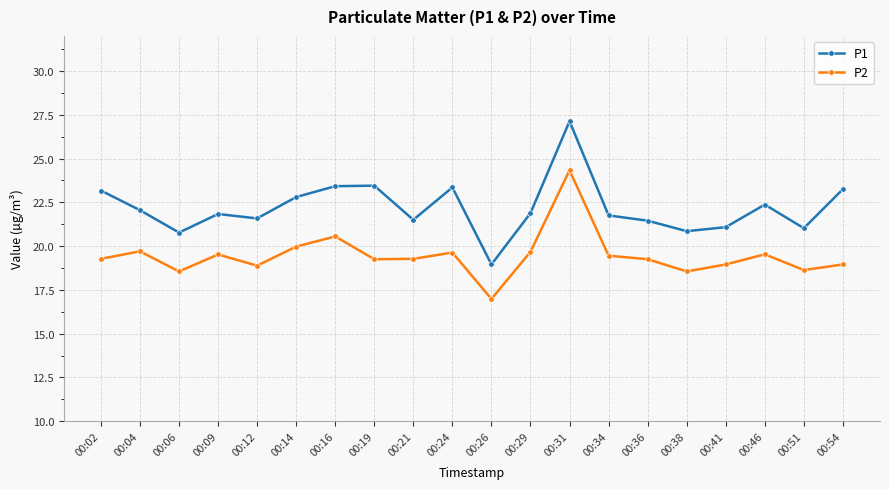

What is the spread (max minus min) of values at 00:02?

3.9